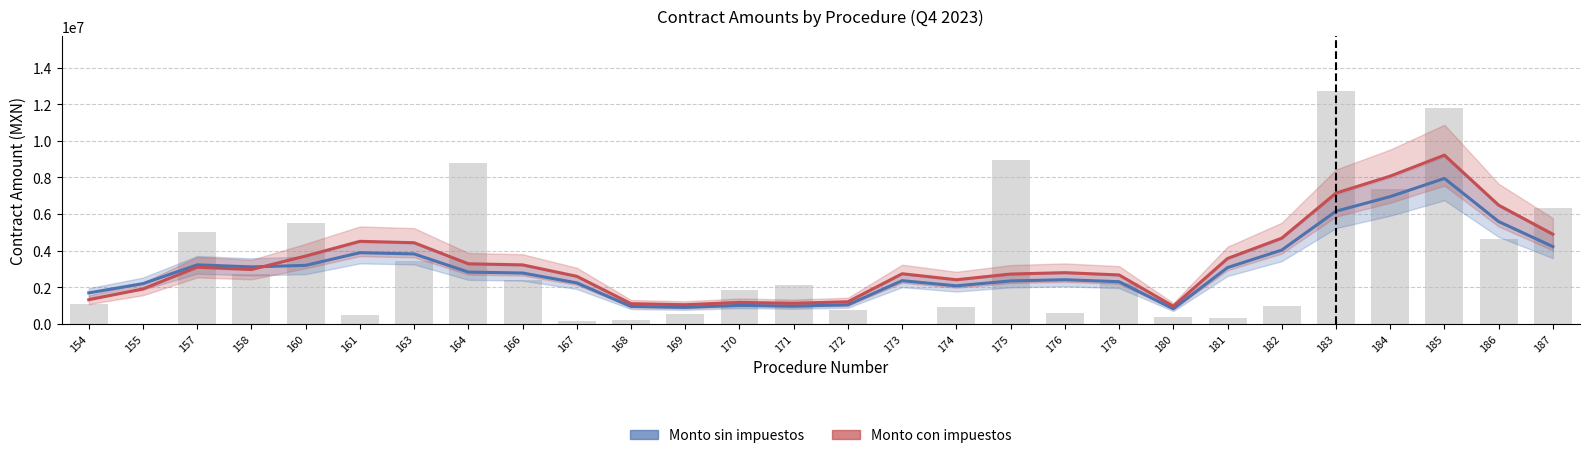

What is the difference between the maximum and minimum values in the Monto con impuestos series?

8252079.0